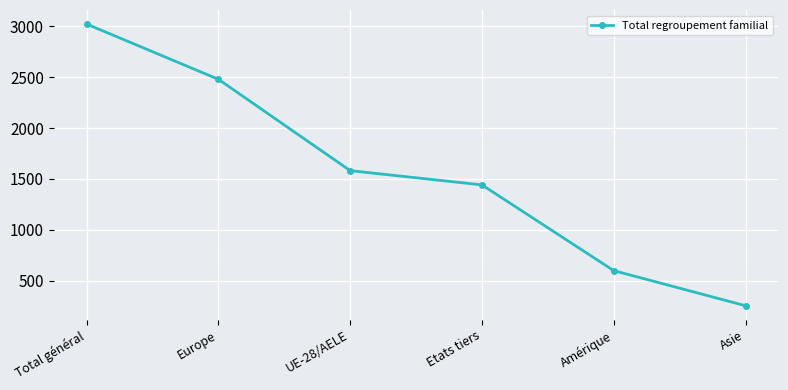

What is the change in value from Europe to Etats tiers?

-1038